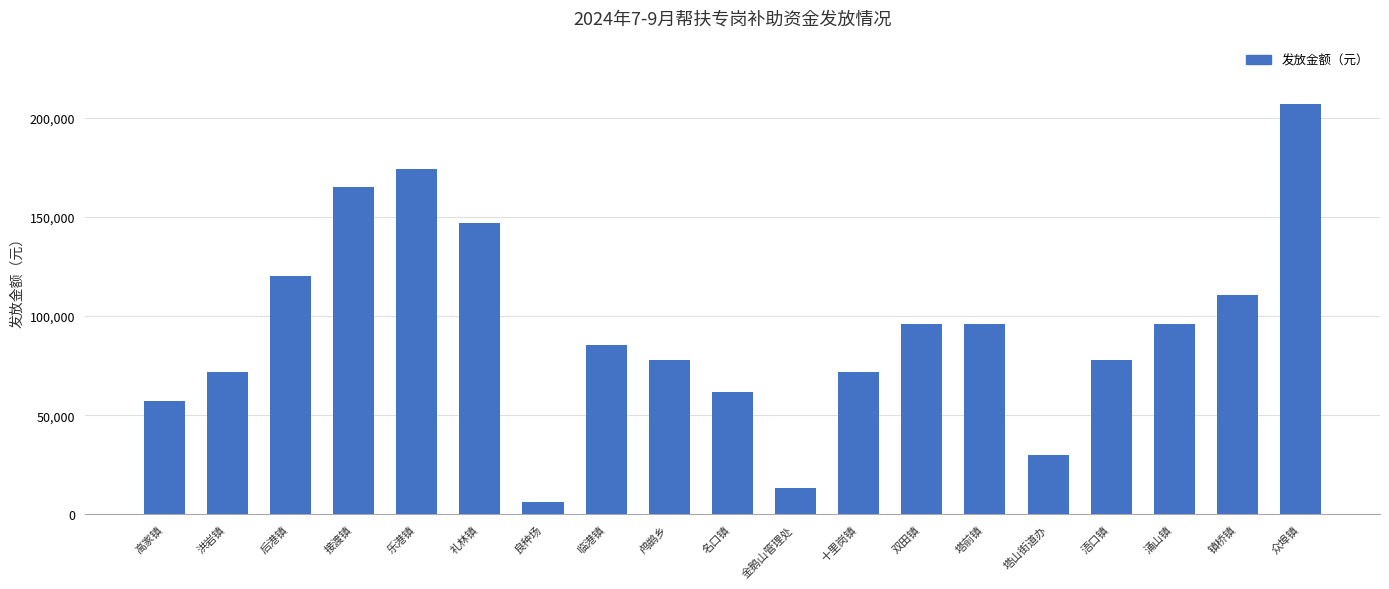

Count the number of categories in the chart.

19